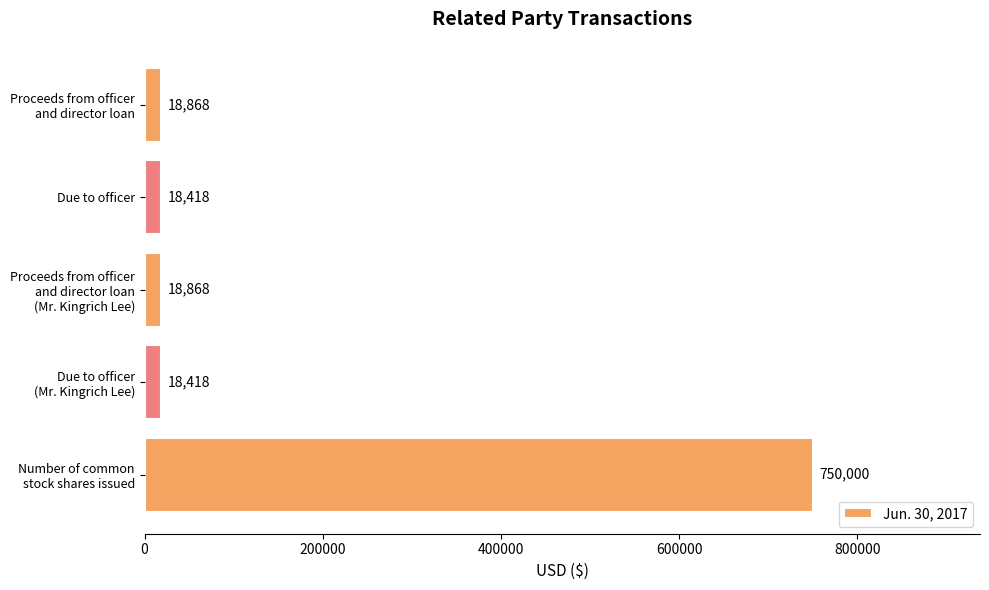

Reading top to bottom, what are all the values shown in this chart?

18868	18418	18868	18418	750000